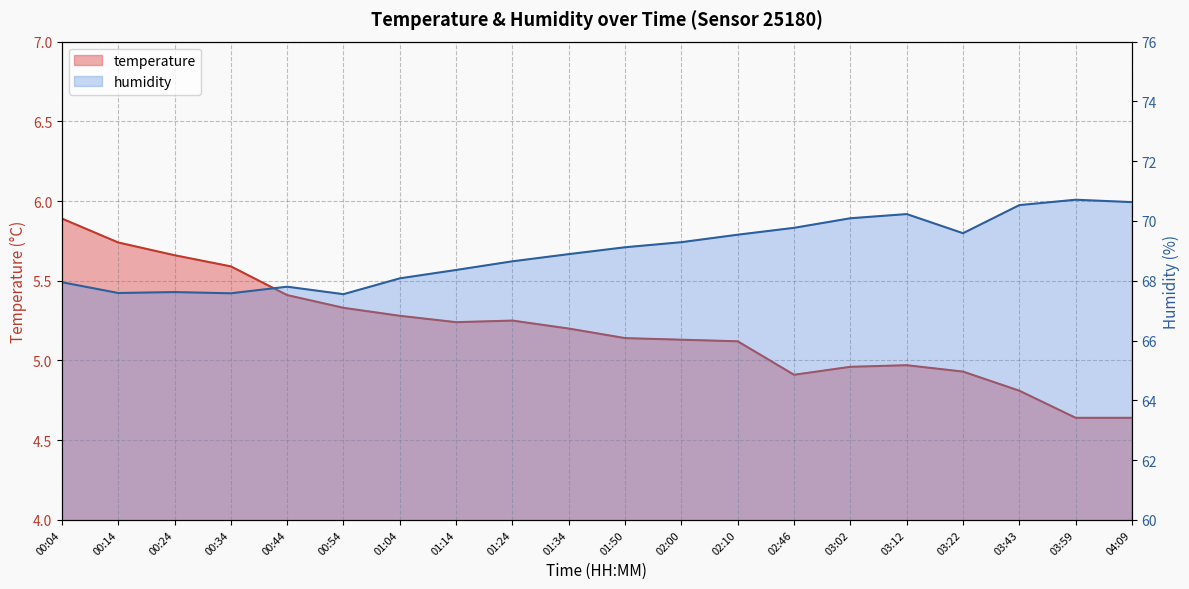

Rank the series by their maximum value, from lowest to highest.

temperature, humidity